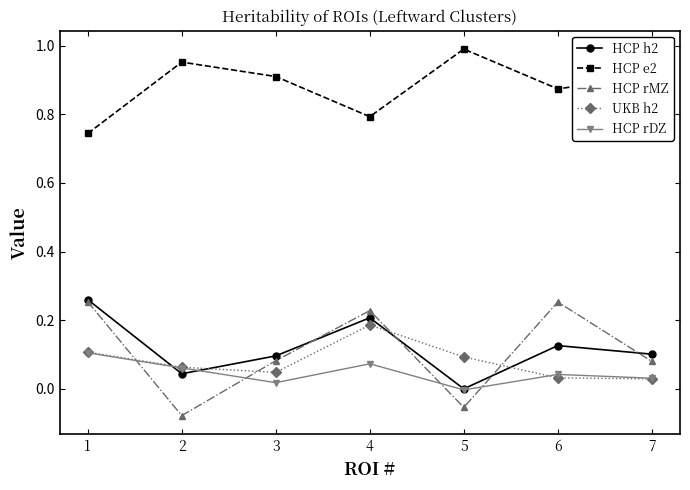

Is the value of HCP h2 at 7 greater than the value of HCP rDZ at 2?

Yes